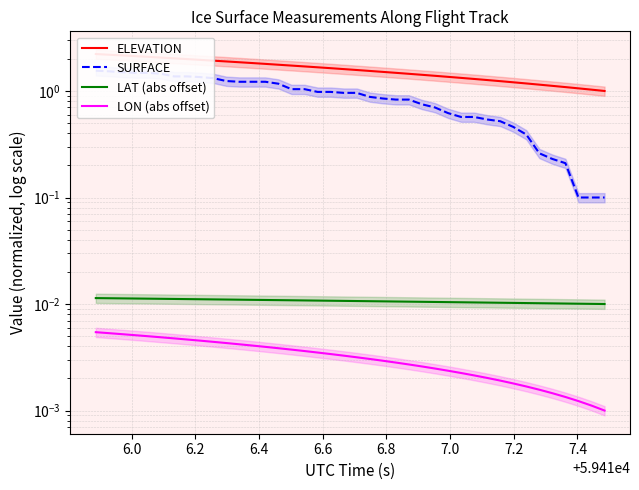

What are all the series names shown in the legend?

ELEVATION, SURFACE, LAT (abs offset), LON (abs offset)